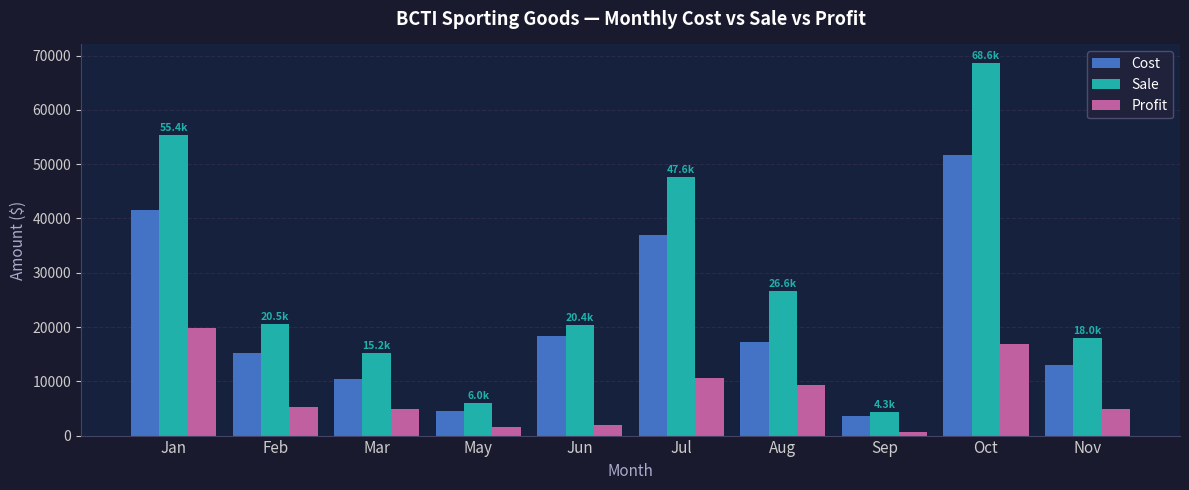

Rank the series at Oct from lowest to highest value.

Profit, Cost, Sale